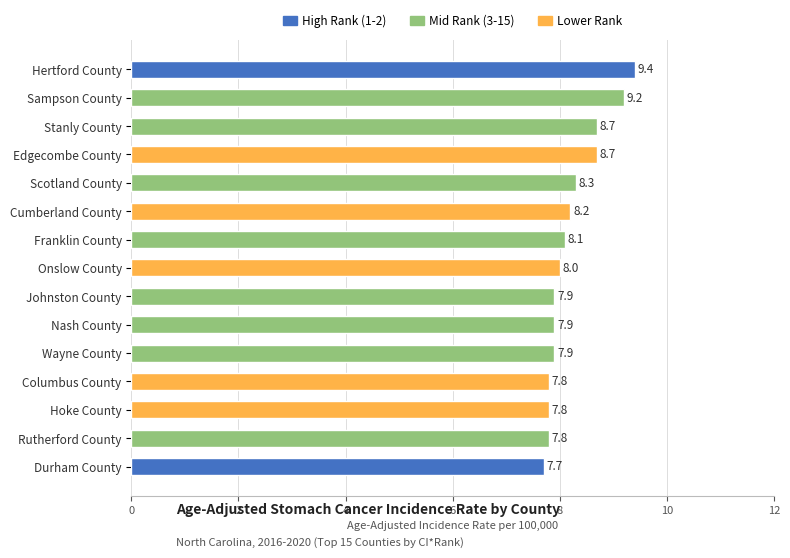

Which label corresponds to the smallest value in the chart?

Durham County